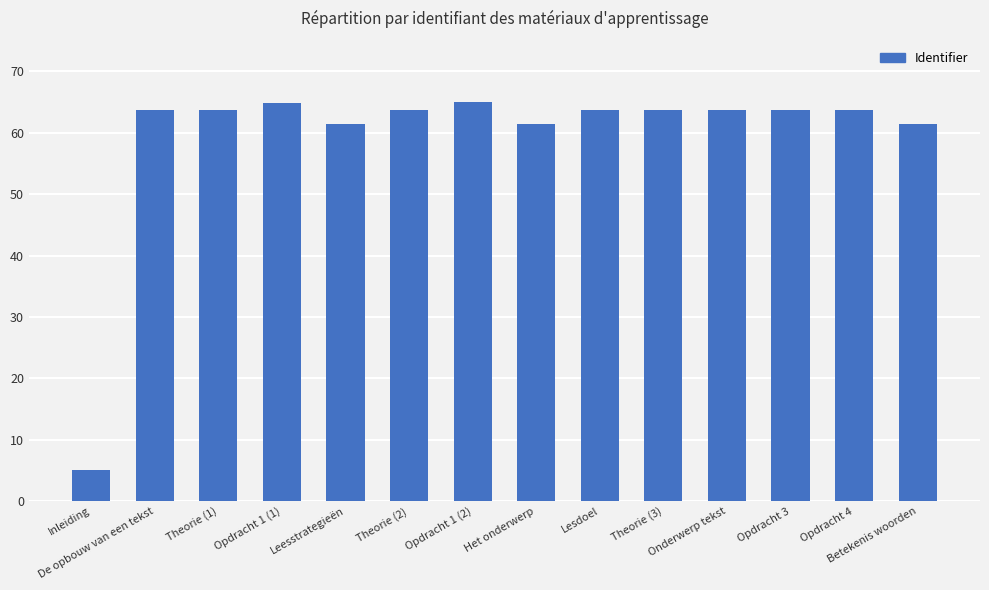

How many categories are shown in the chart?

14